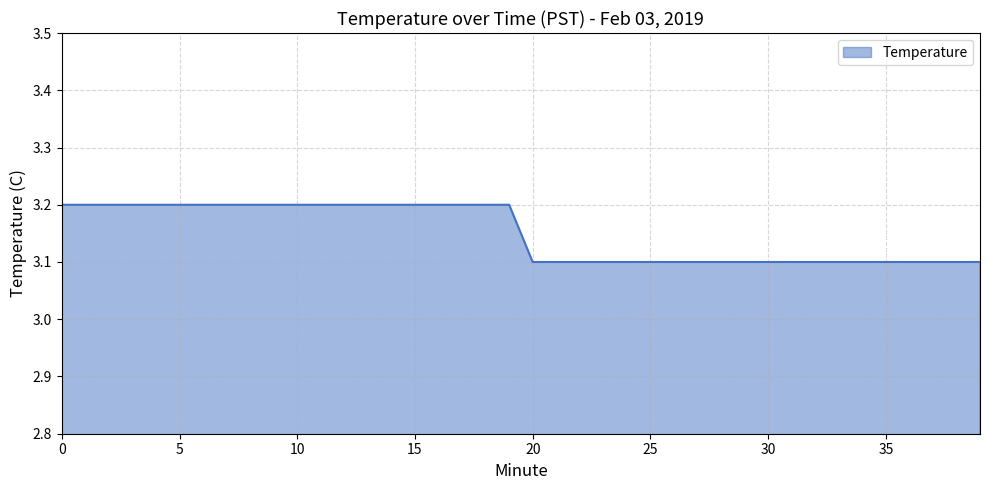

Does the chart have visible grid lines?

Yes